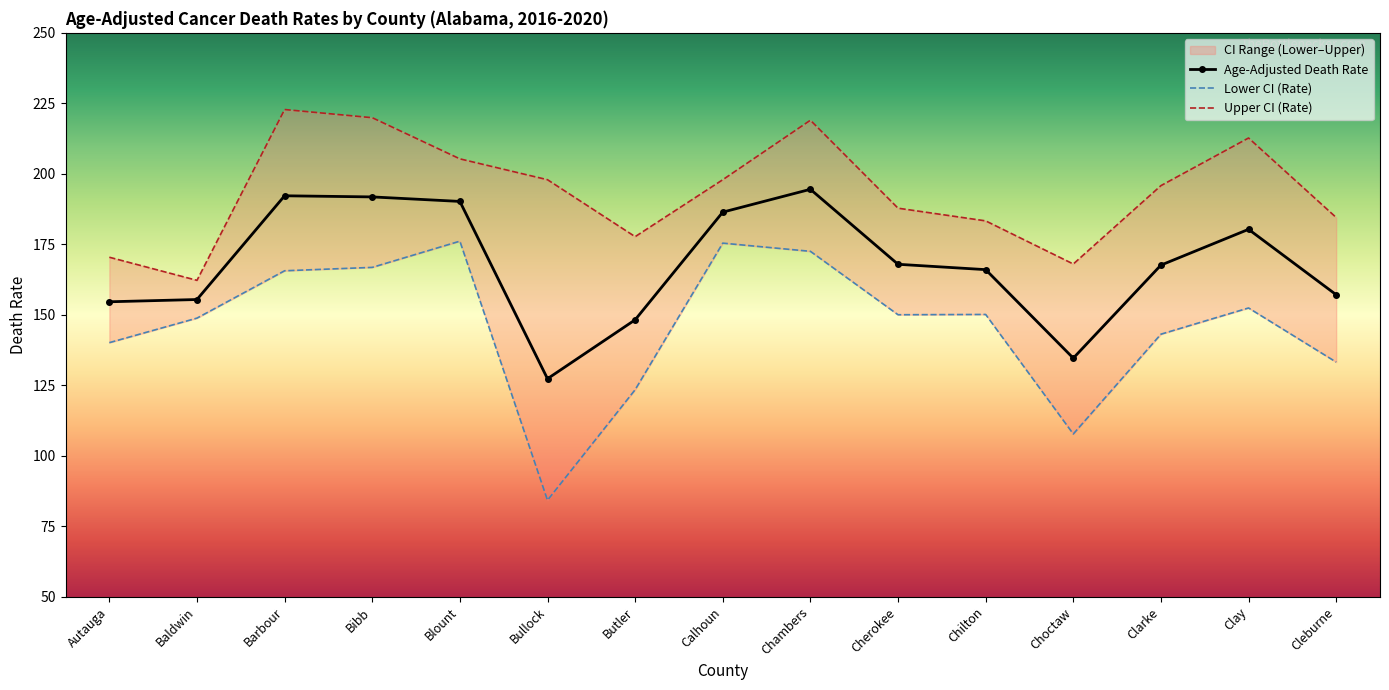

True or false: Lower CI (Rate) and Upper CI (Rate) intersect in this chart.

False